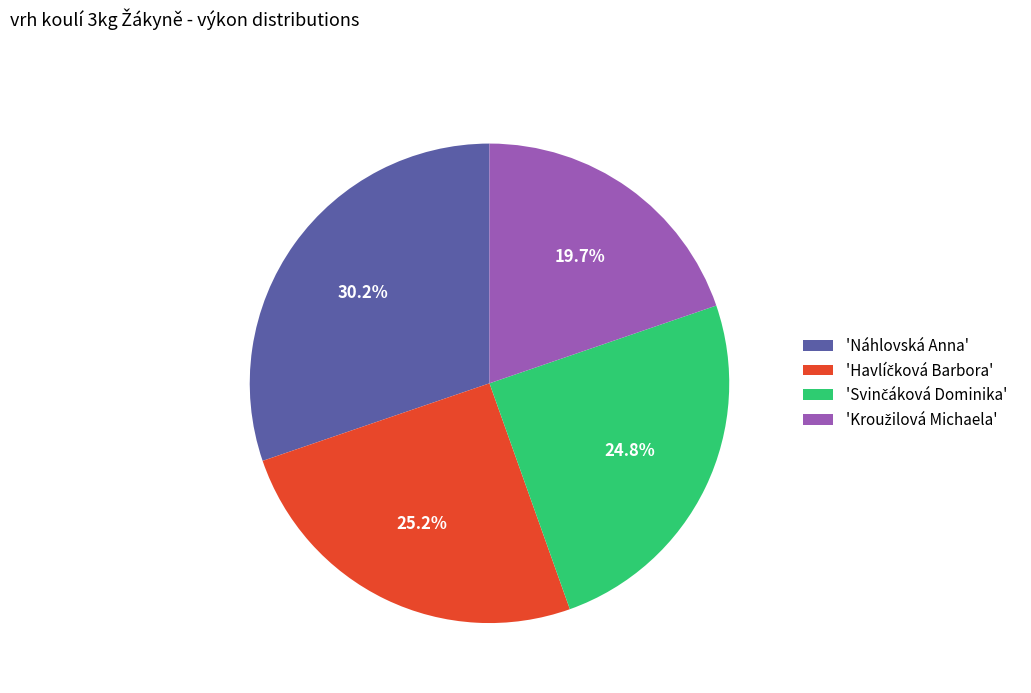

To the nearest percent, what is the average slice percentage?

25%